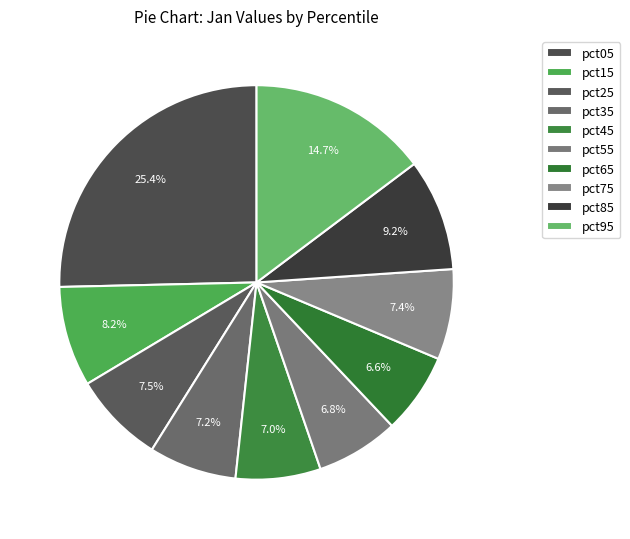

Rank the categories by value from lowest to highest.

pct65, pct55, pct45, pct35, pct75, pct25, pct15, pct85, pct95, pct05